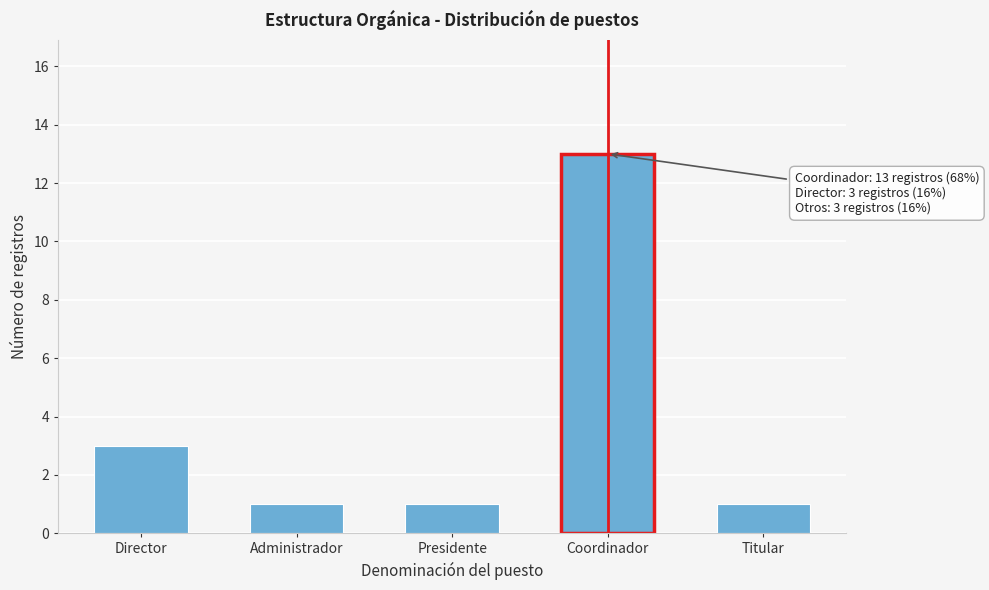

Reading right to left, extract all data points from this chart.

Titular=1	Coordinador=13	Presidente=1	Administrador=1	Director=3